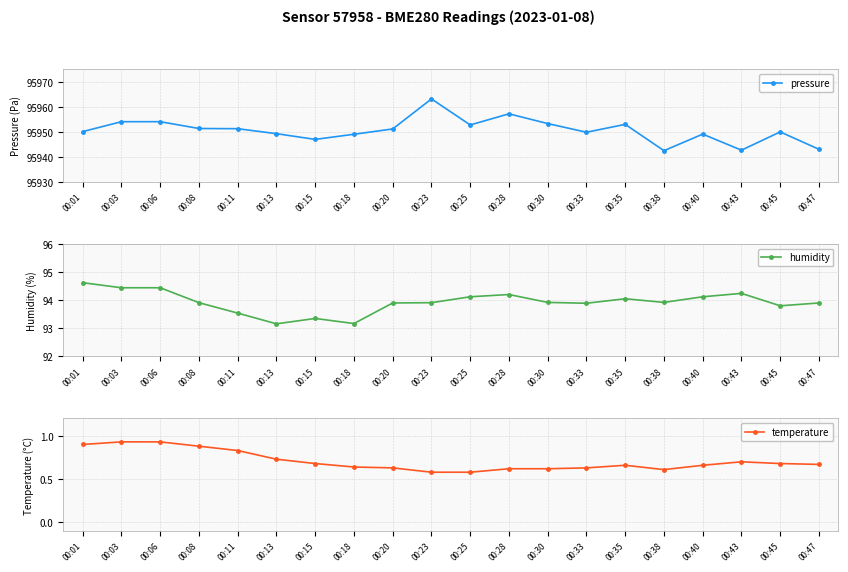

Is the value of pressure at 00:47 greater than the value of humidity at 00:20?

Yes